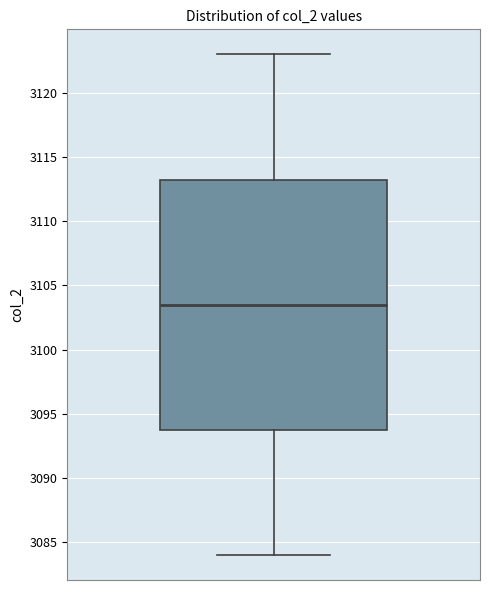

Where does the upper whisker of the box end on the y-axis? The values are not printed on the chart, so give them approximately, as read against the axis.

3123.0